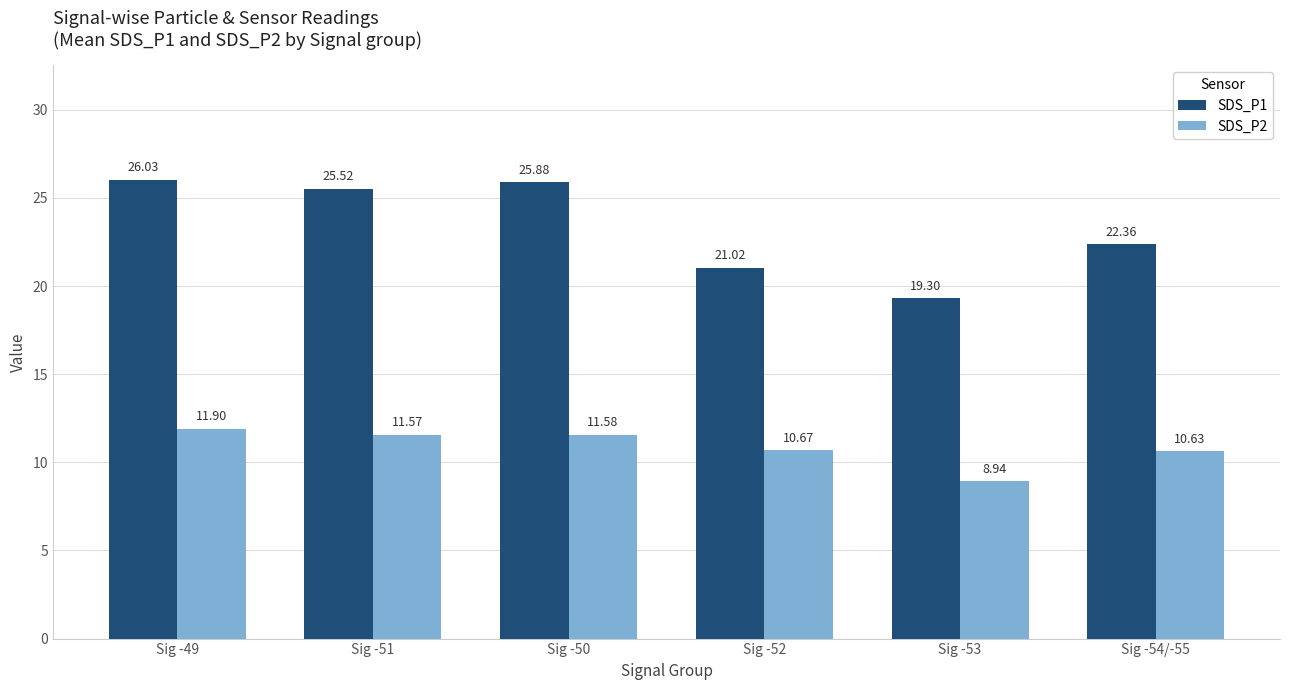

Reading right to left, what are all the values shown in this chart?

SDS_P1: 22.4	19.3	21.0	25.9	25.5	26.0
SDS_P2: 10.6	8.9	10.7	11.6	11.6	11.9